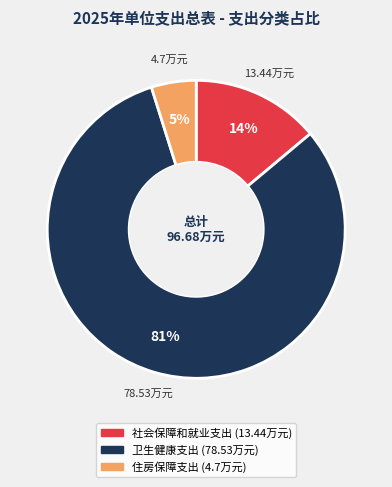

Which category has the smallest portion of the pie?

住房保障支出